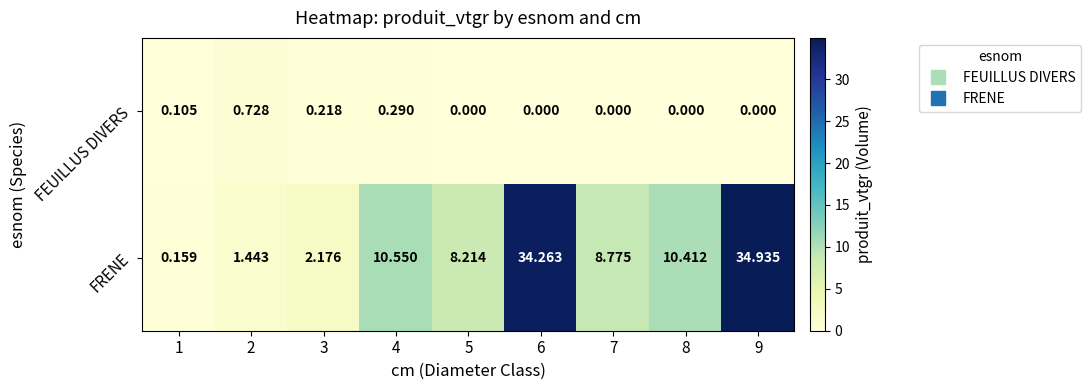

At how many categories does at least one series exceed 13?

2